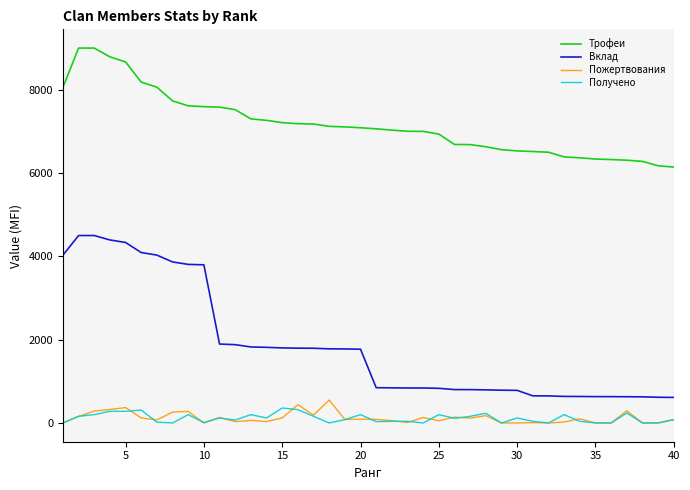

Which series has the largest total across all categories?

Трофеи